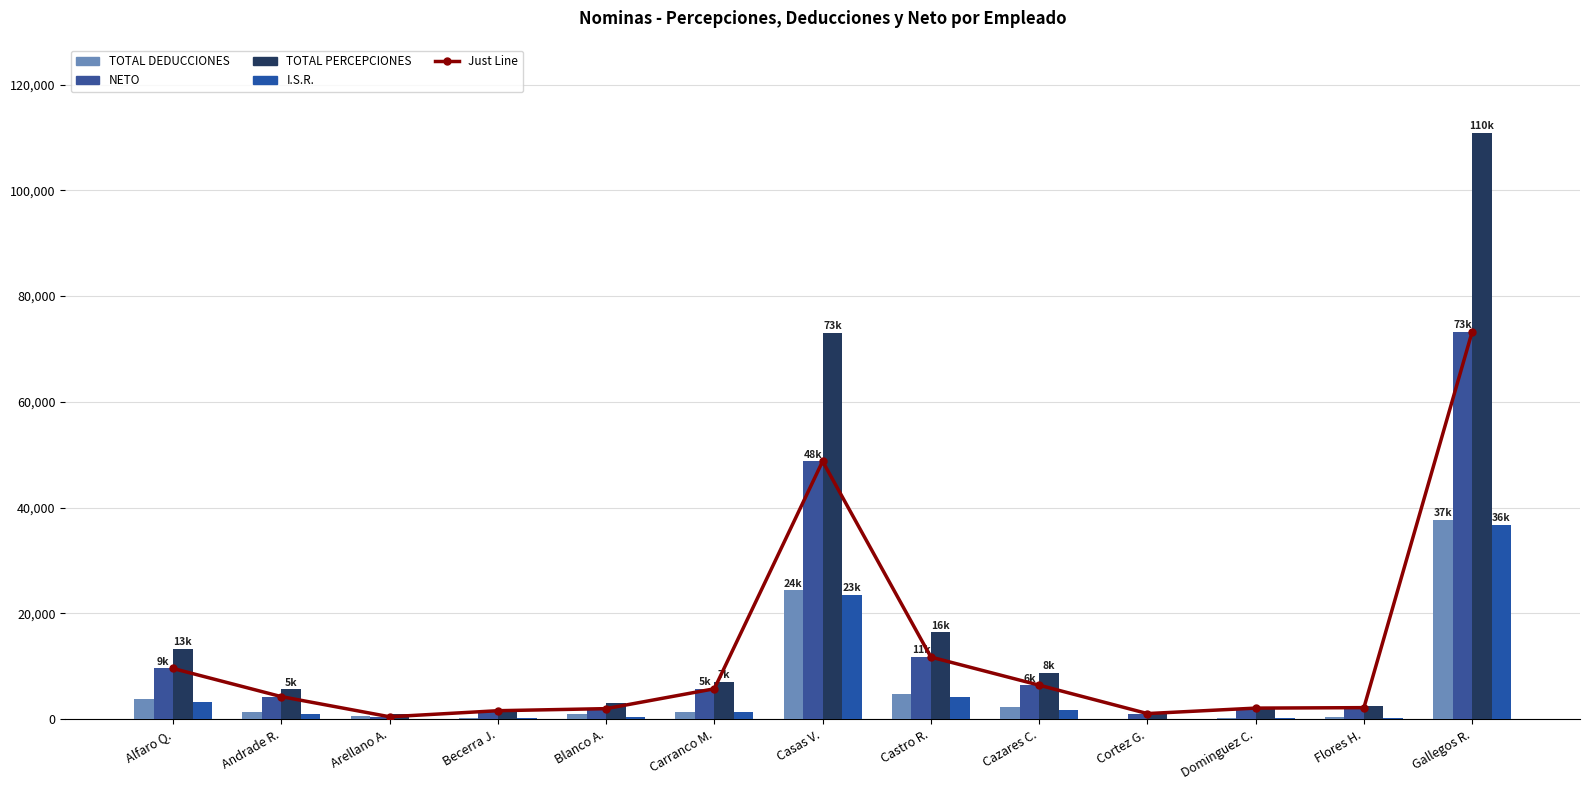

What is the label of the 2nd bar from the left?

Andrade R.